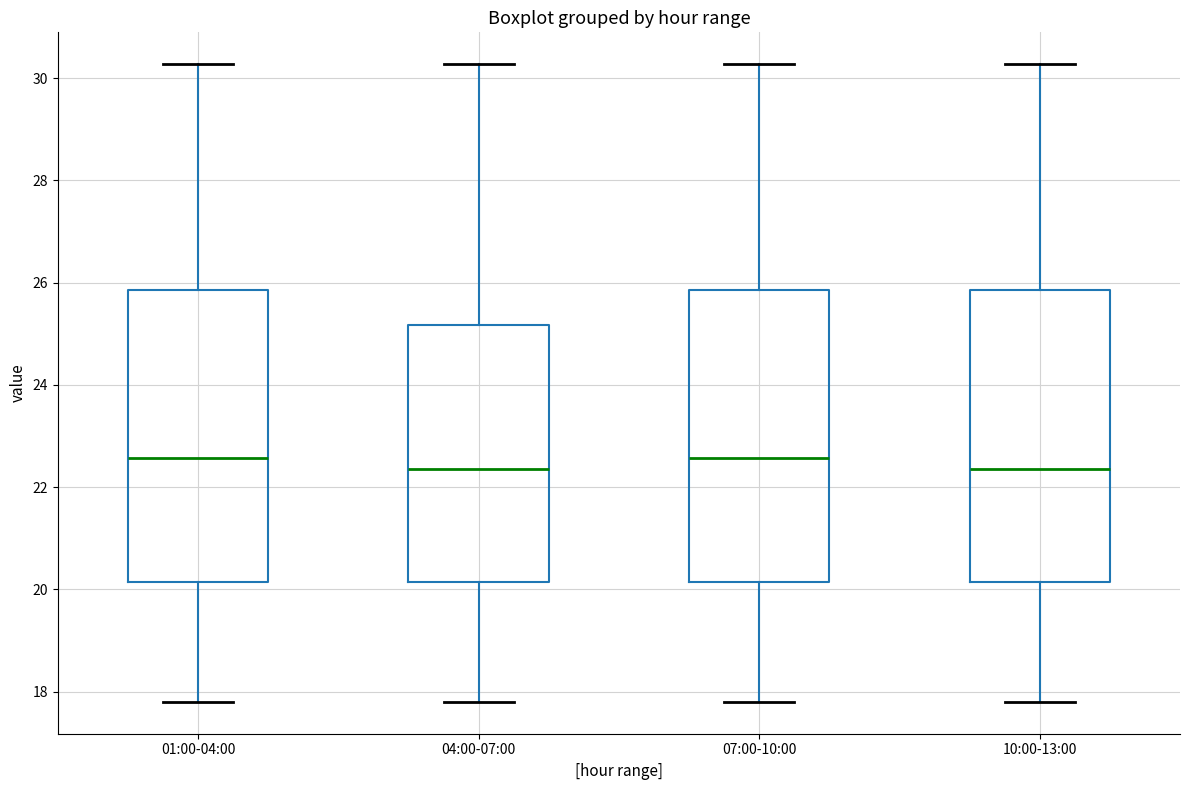

Where is the lower edge of the box for 04:00-07:00 on the y-axis? The values are not printed on the chart, so give them approximately, as read against the axis.

20.2